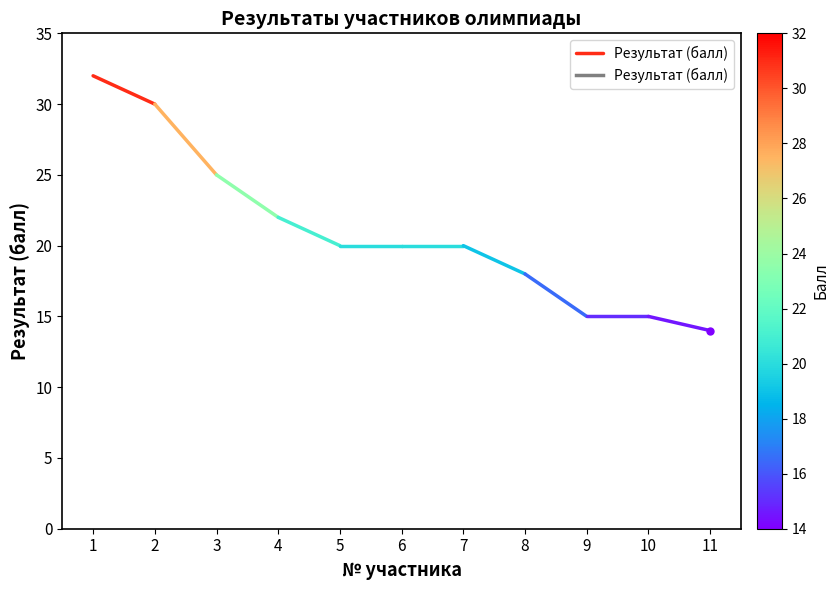

What is the maximum value shown in the chart?

32